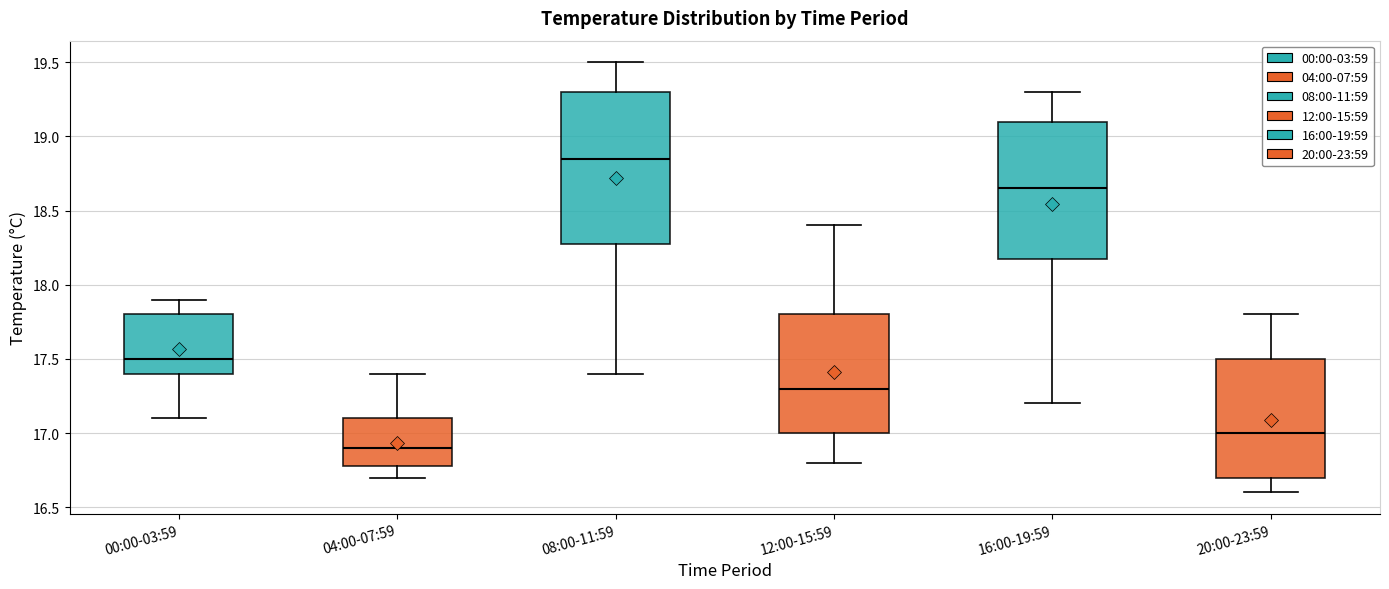

Where does the lower whisker of the box for 04:00-07:59 end on the y-axis? The values are not printed on the chart, so give them approximately, as read against the axis.

16.70